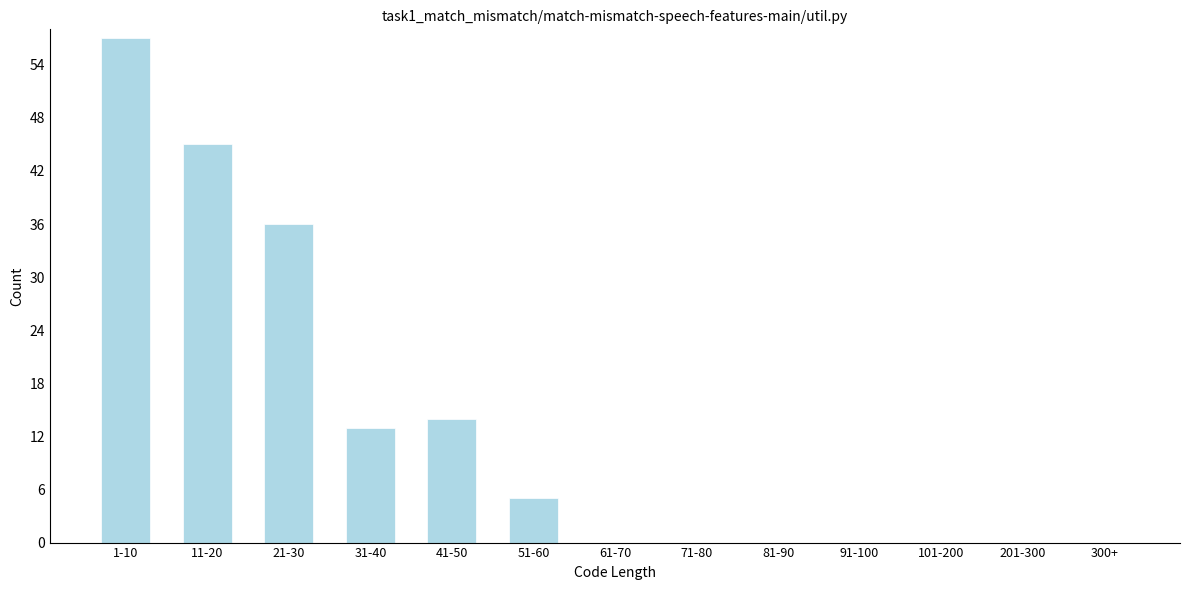

Reading right to left, extract all data points from this chart.

300+=0	201-300=0	101-200=0	91-100=0	81-90=0	71-80=0	61-70=0	51-60=5	41-50=14	31-40=13	21-30=36	11-20=45	1-10=57